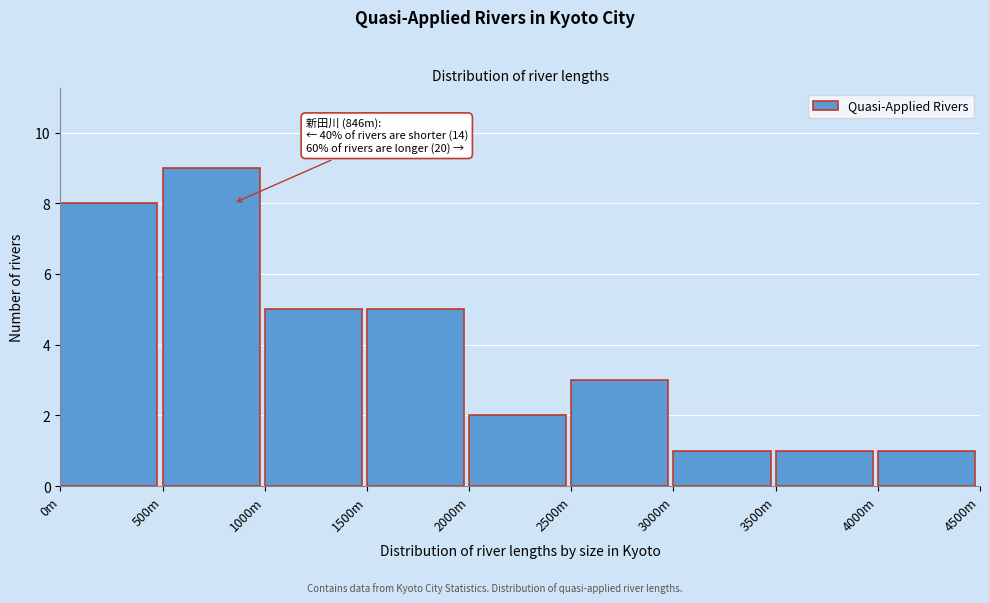

Reading right to left, list all the values displayed in this chart.

4000m=1	3500m=1	3000m=1	2500m=3	2000m=2	1500m=5	1000m=5	500m=9	0m=8